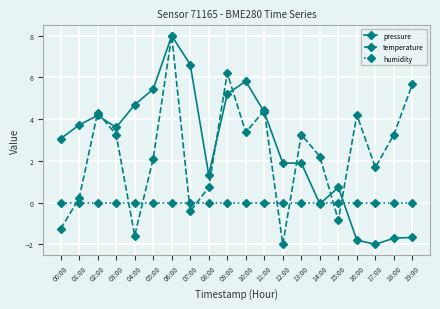

How many values in the pressure series are below 3?

9